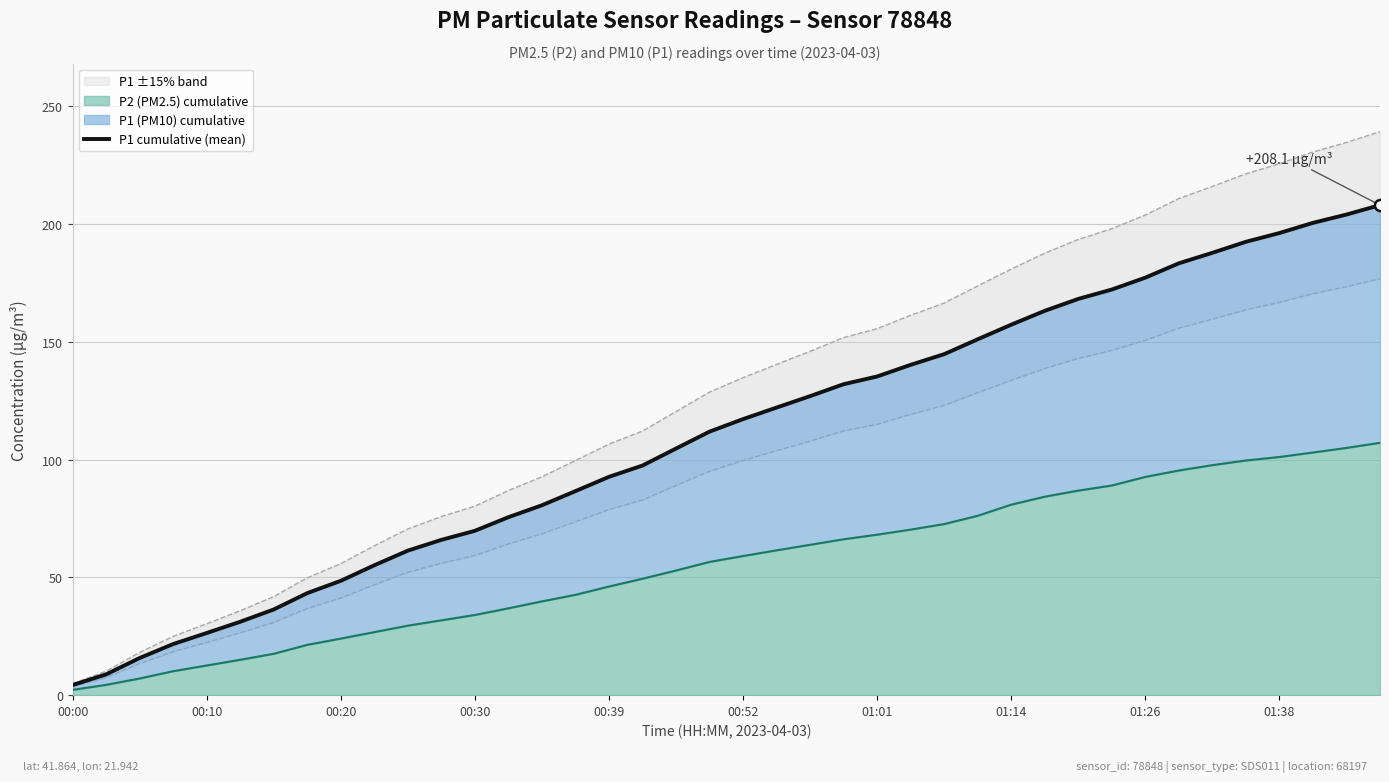

What is the value of the 31st point from the left?

168.3